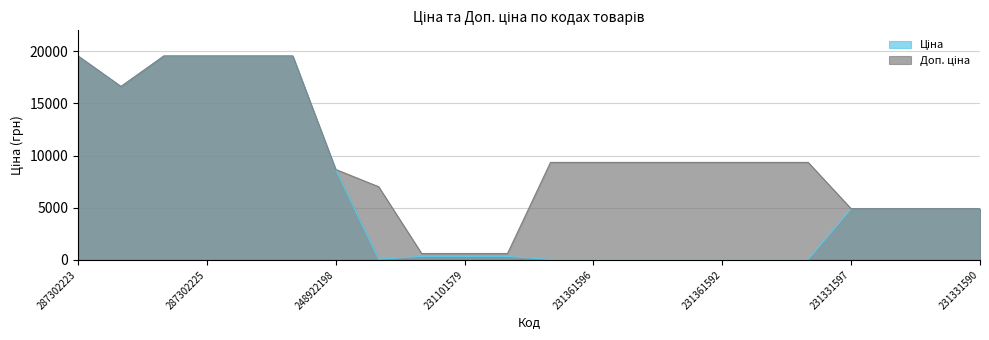

True or false: Доп. ціна has more than 0 points higher than both neighbors.

False